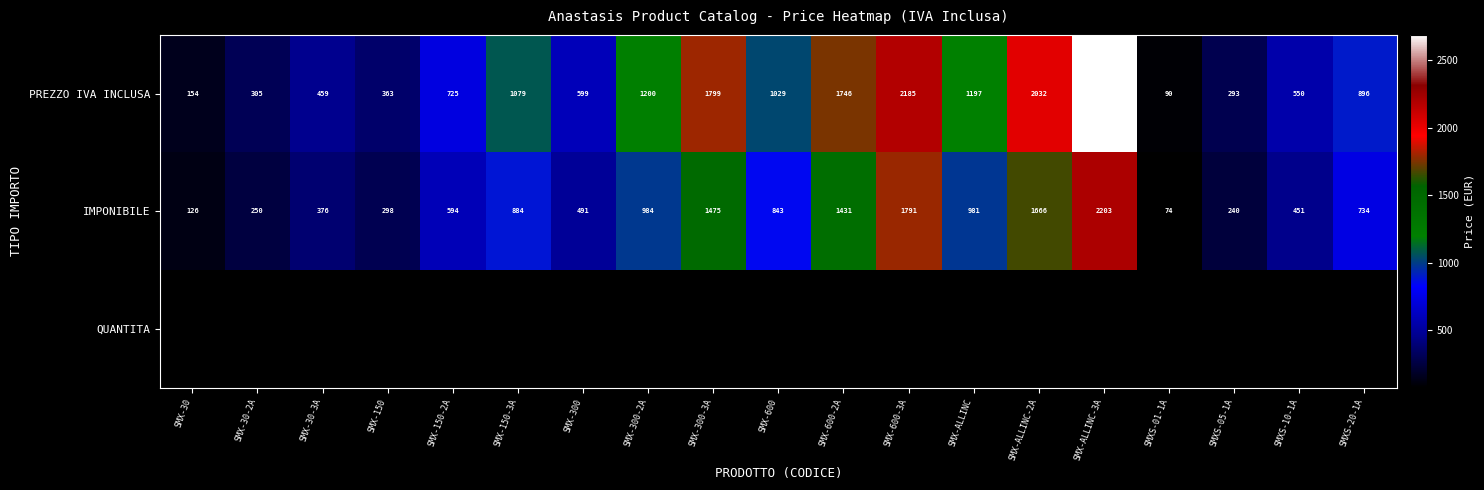

How many data points in IMPONIBILE are less than 734?

9